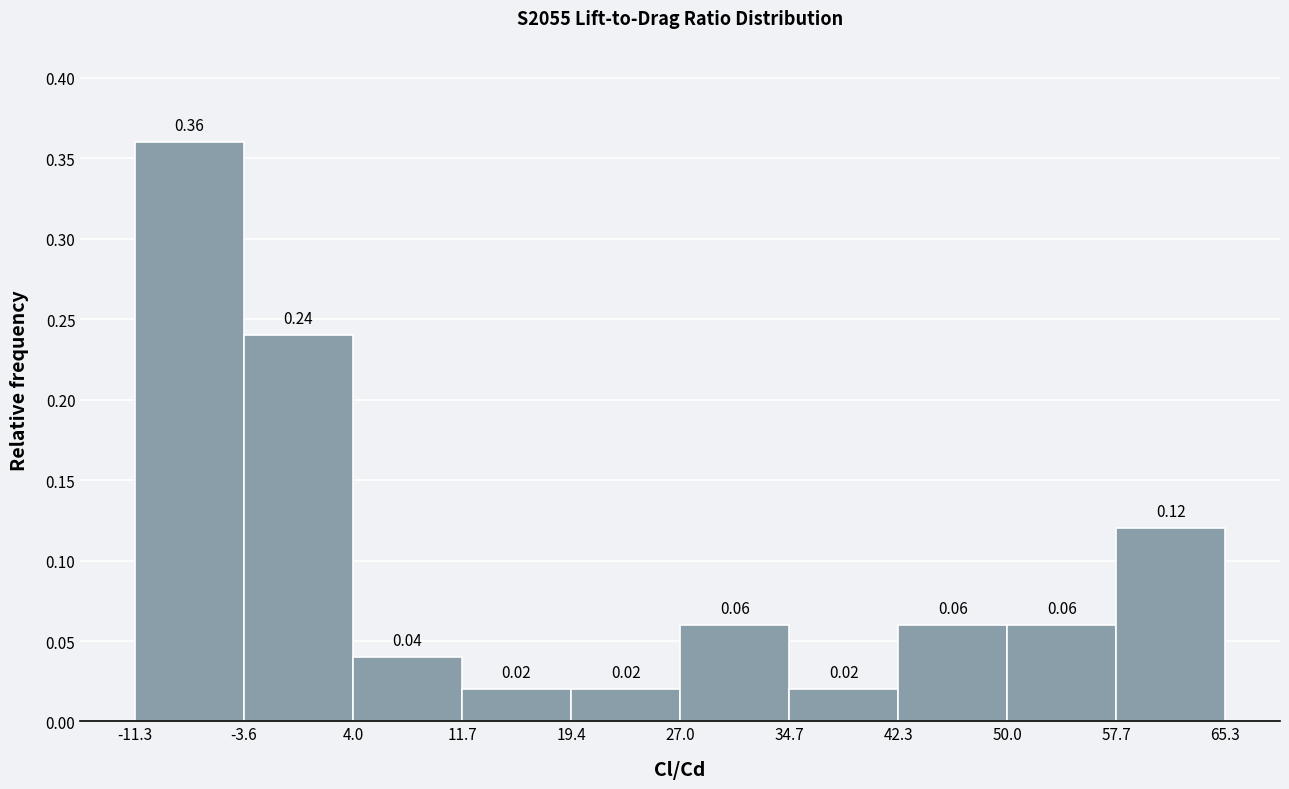

Reading left to right, transcribe this chart: for each bar, give the range it covers on the x-axis and its height.

-11.3 to -3.6: 0.36
-3.6 to 4.0: 0.24
4.0 to 11.7: 0.04
11.7 to 19.4: 0.02
19.4 to 27.0: 0.02
27.0 to 34.7: 0.06
34.7 to 42.3: 0.02
42.3 to 50.0: 0.06
50.0 to 57.7: 0.06
57.7 to 65.3: 0.12